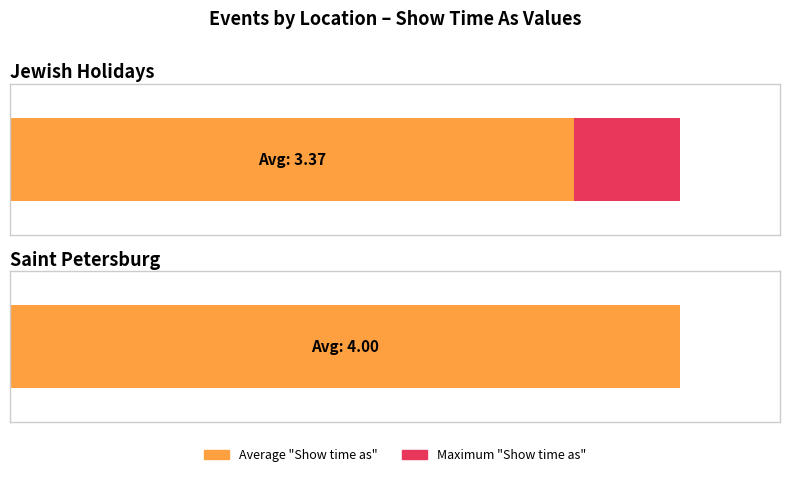

Does the chart contain stacked bars?

No